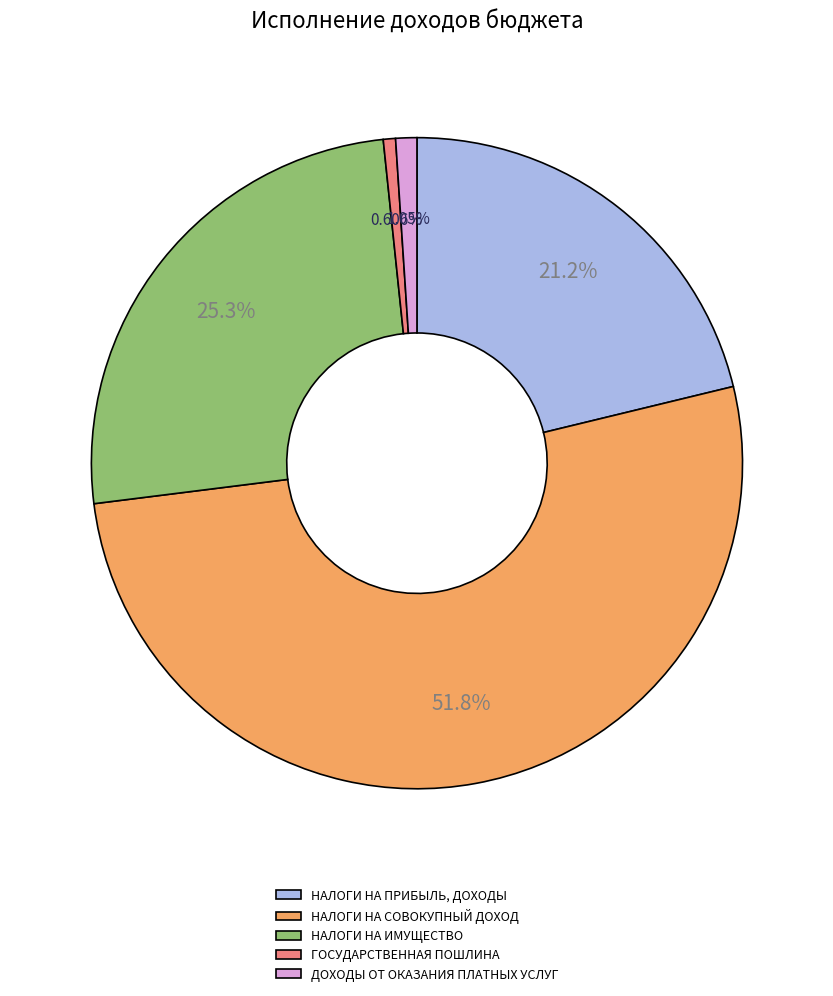

To the nearest percent, what is the difference between the НАЛОГИ НА ПРИБЫЛЬ, ДОХОДЫ and ДОХОДЫ ОТ ОКАЗАНИЯ ПЛАТНЫХ УСЛУГ slice percentages?

20%